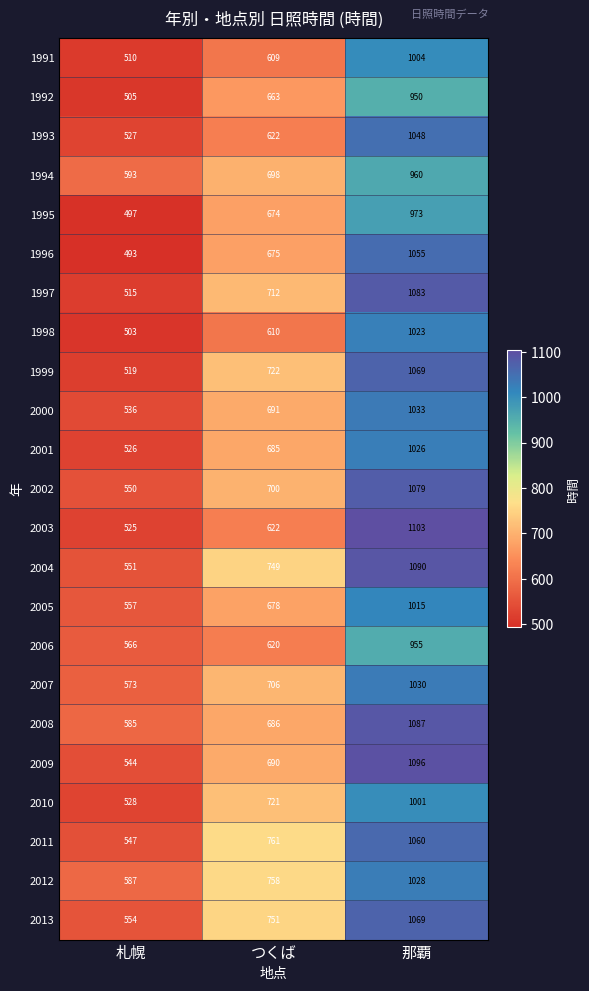

Which label corresponds to the largest value in the chart?

那覇